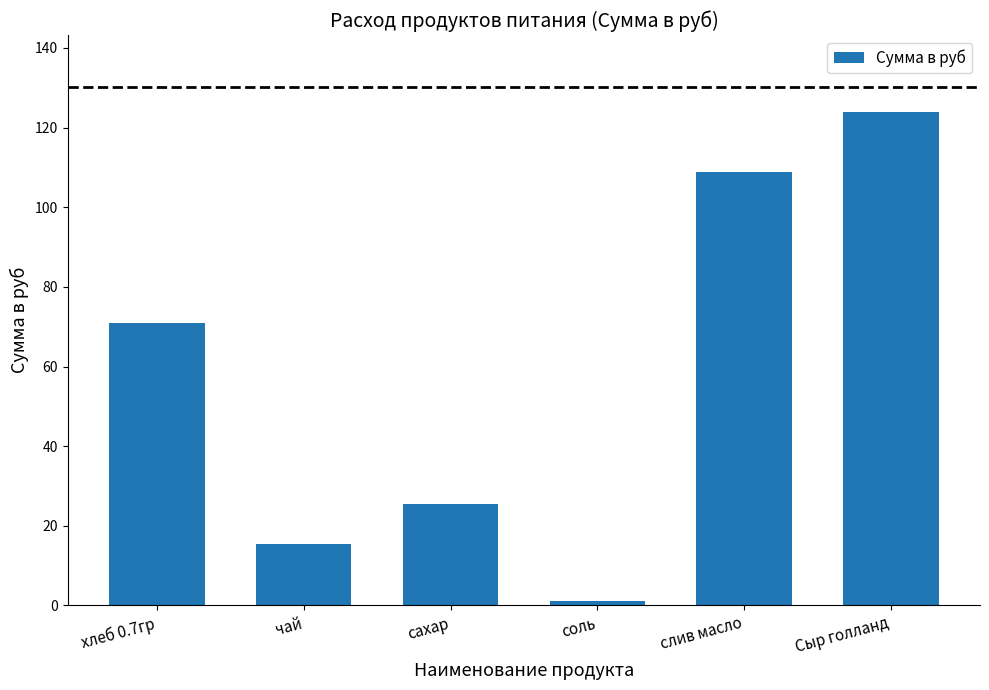

How many series are shown in this chart?

1